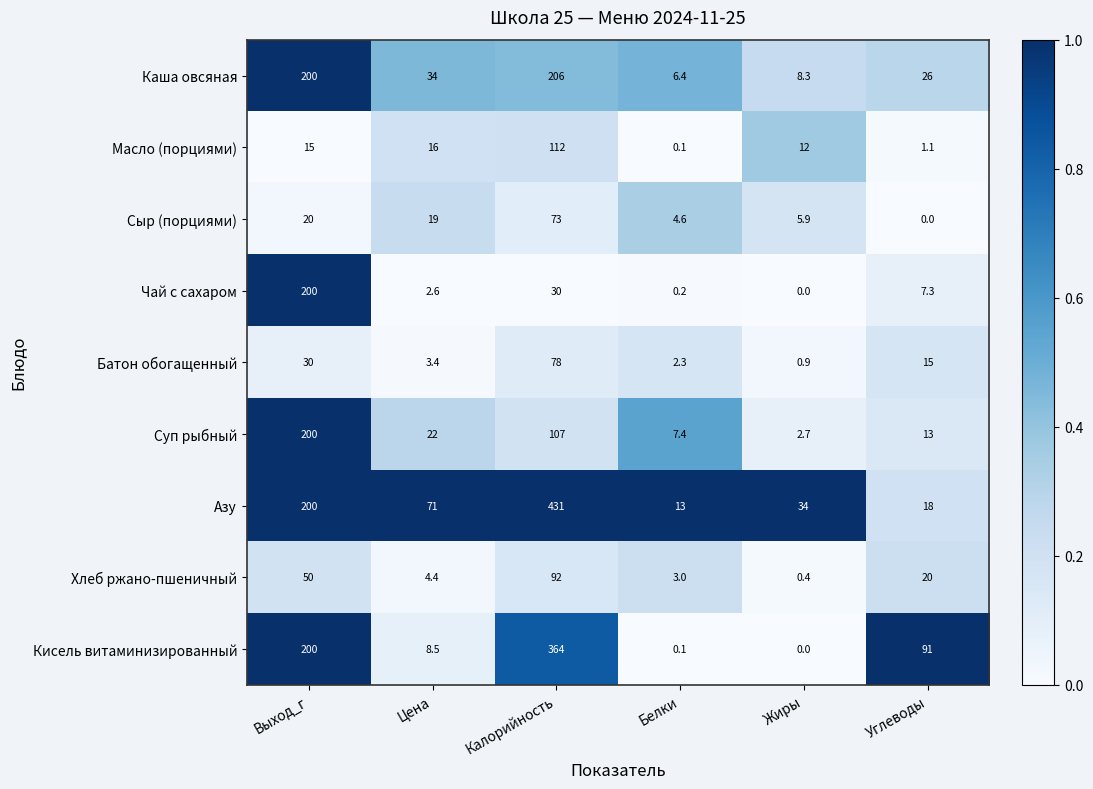

What is the highest value of the Сыр (порциями) series?

73.0